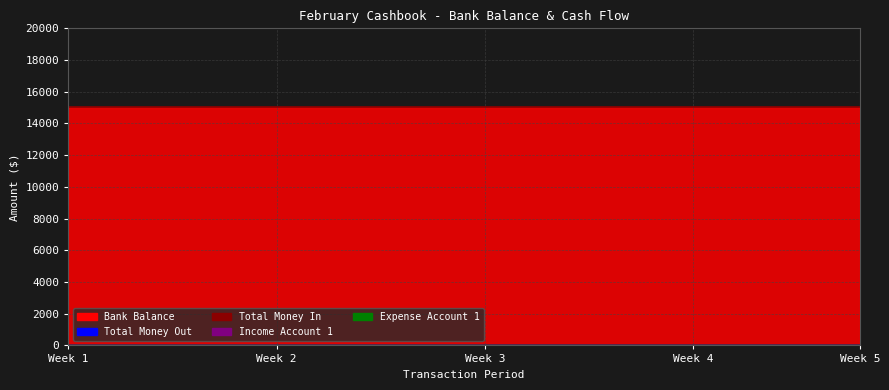

True or false: Bank Balance has a value of 5052.3 at 10.

False